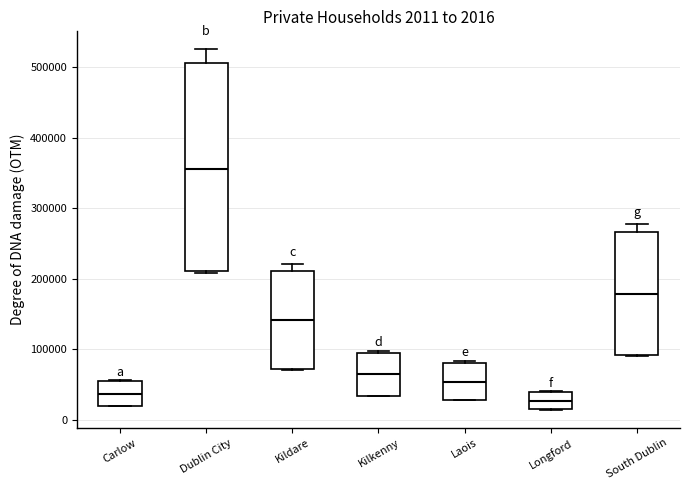

Comparing the boxes themselves (not the whiskers), which one is the tallest?

Dublin City